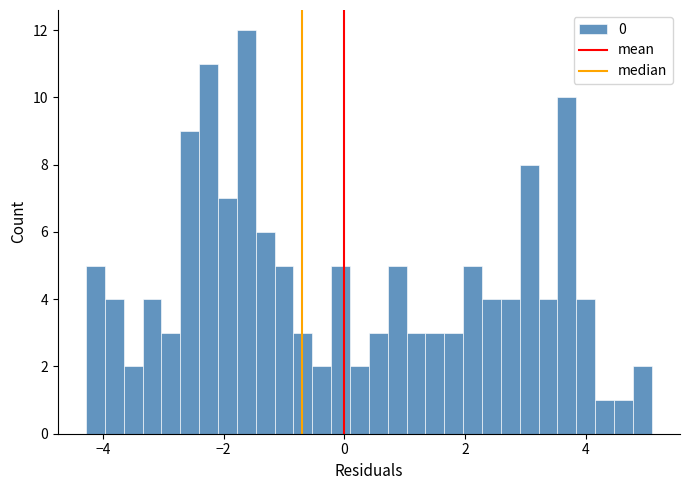

Around what value on the x-axis is the tallest bar? Give the approximate position of its centre, as read against the axis.

-1.6